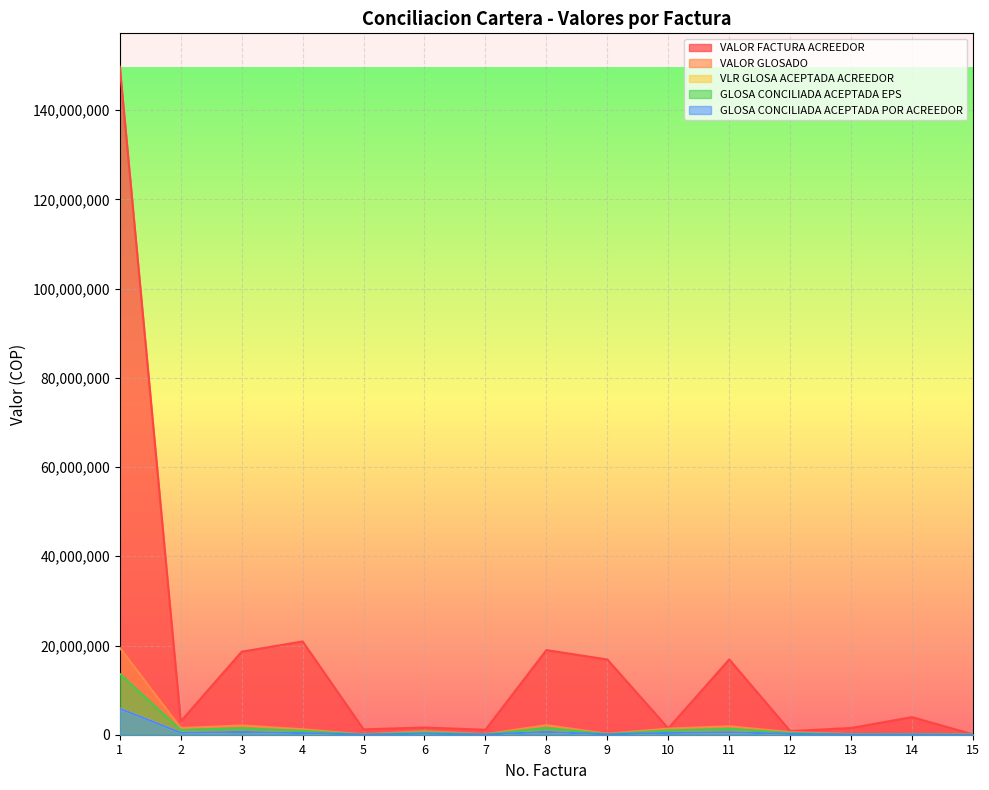

The value of VLR GLOSA ACEPTADA ACREEDOR at 13 is 53432.9. True or false?

False